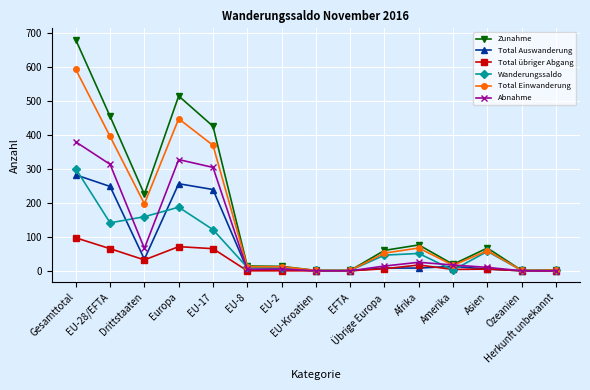

True or false: Wanderungssaldo has more than 0 points higher than both neighbors.

True